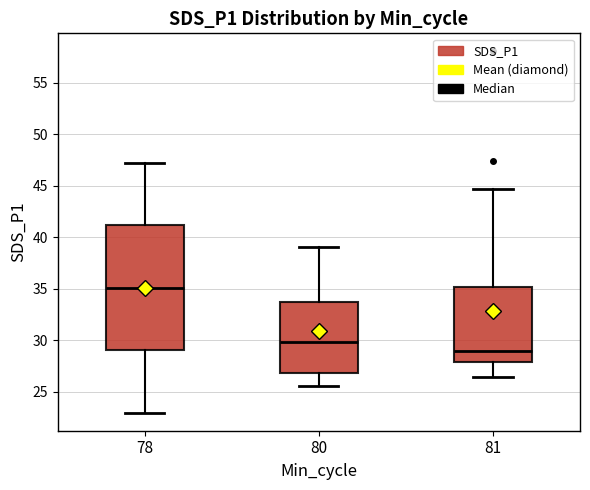

Reading left to right, transcribe this box plot: for each box, give where its median line is, the range the box spans, and where its two whiskers end, as read against the y-axis. The values are not printed on the chart, so give them approximately, as read against the axis.

78: median 35.0, box 29.0 to 41.0, whiskers 23.0 to 47.0
80: median 30.0, box 27.0 to 33.5, whiskers 25.5 to 39.0
81: median 29.0, box 28.0 to 35.0, whiskers 26.5 to 44.5